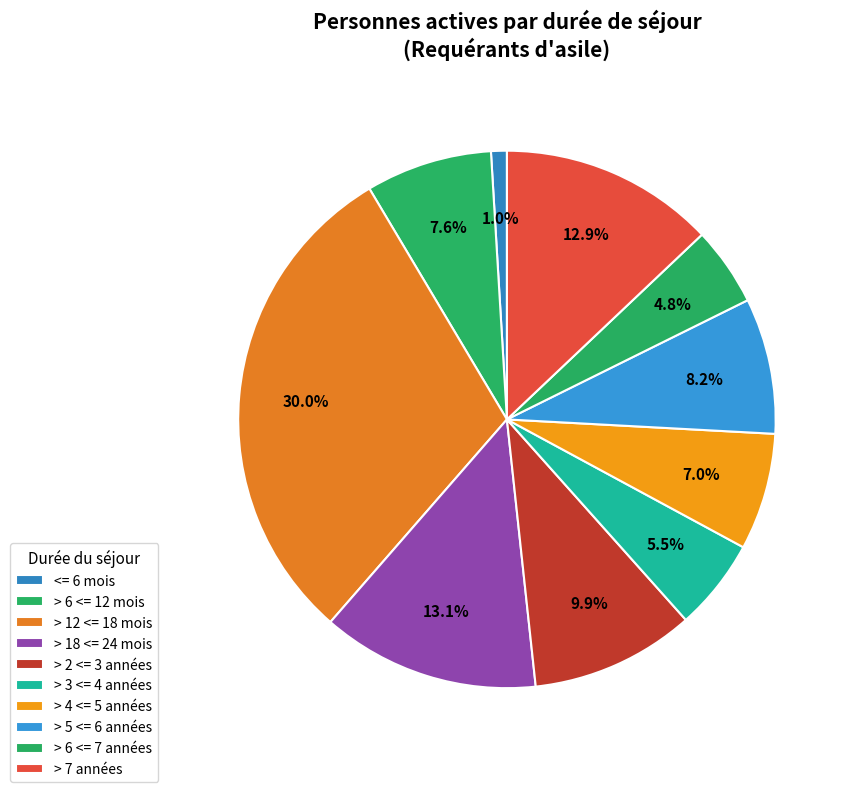

To the nearest percent, what is the combined percentage of > 5 <= 6 années and <= 6 mois?

9%